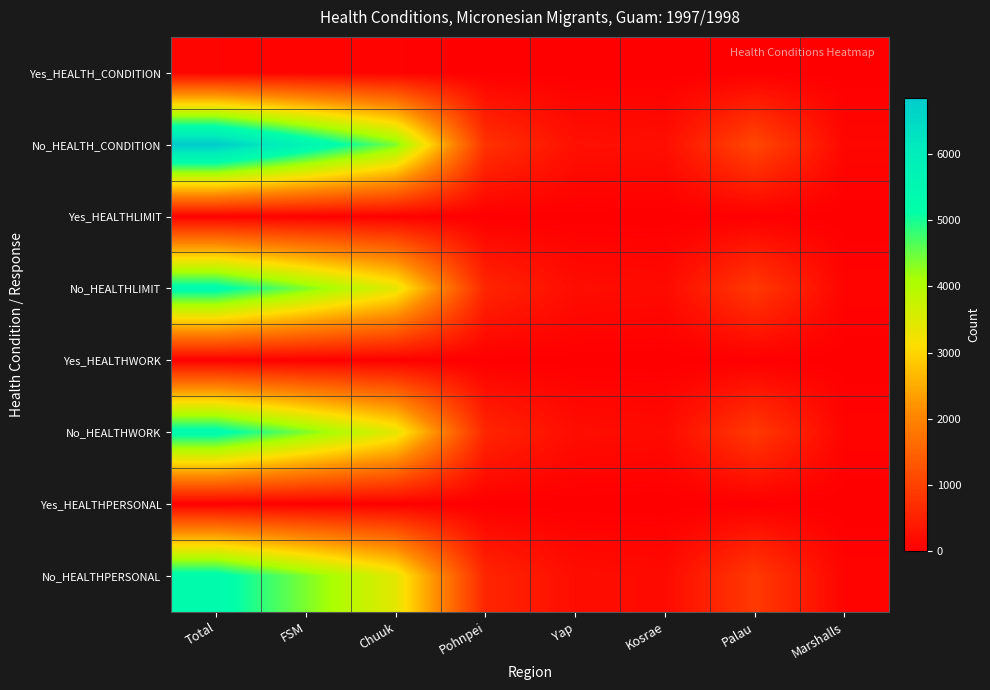

Reading left to right, extract all data points from this chart.

Yes_HEALTH_CONDITION: Total=81	FSM=68	Chuuk=60	Pohnpei=3	Yap=4	Kosrae=1	Palau=11	Marshalls=2
No_HEALTH_CONDITION: Total=6853	FSM=5651	Chuuk=4397	Pohnpei=764	Yap=261	Kosrae=229	Palau=1087	Marshalls=115
Yes_HEALTHLIMIT: Total=43	FSM=34	Chuuk=30	Pohnpei=0	Yap=4	Kosrae=0	Palau=8	Marshalls=1
No_HEALTHLIMIT: Total=5317	FSM=4372	Chuuk=3407	Pohnpei=581	Yap=210	Kosrae=174	Palau=870	Marshalls=75
Yes_HEALTHWORK: Total=28	FSM=23	Chuuk=19	Pohnpei=0	Yap=4	Kosrae=0	Palau=4	Marshalls=1
No_HEALTHWORK: Total=5332	FSM=4383	Chuuk=3418	Pohnpei=581	Yap=210	Kosrae=174	Palau=874	Marshalls=75
Yes_HEALTHPERSONAL: Total=20	FSM=17	Chuuk=17	Pohnpei=0	Yap=0	Kosrae=0	Palau=3	Marshalls=0
No_HEALTHPERSONAL: Total=5340	FSM=4389	Chuuk=3420	Pohnpei=581	Yap=214	Kosrae=174	Palau=875	Marshalls=76